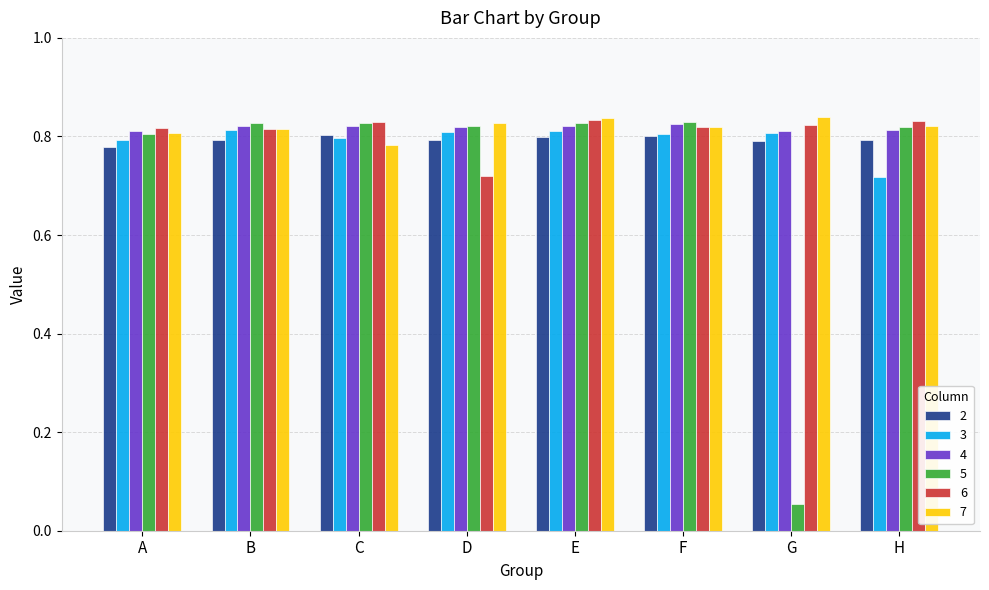

Is the value of 5 at C greater than the value of 3 at C?

Yes